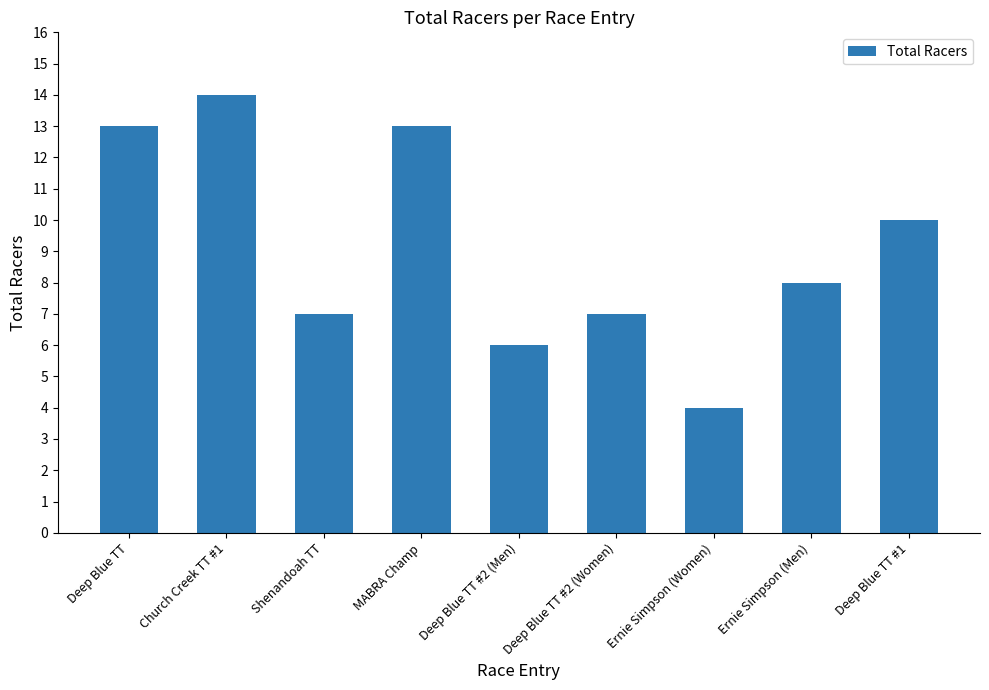

At which label does the data first exceed 8?

Deep Blue TT